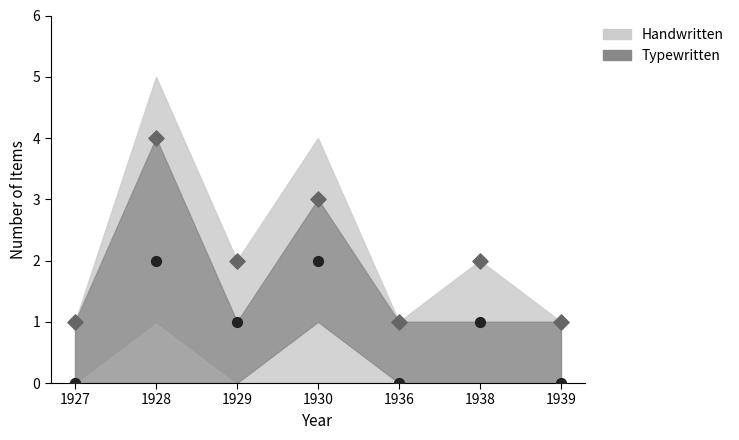

Across all data points, what is the range of Y values (max minus min)?

4